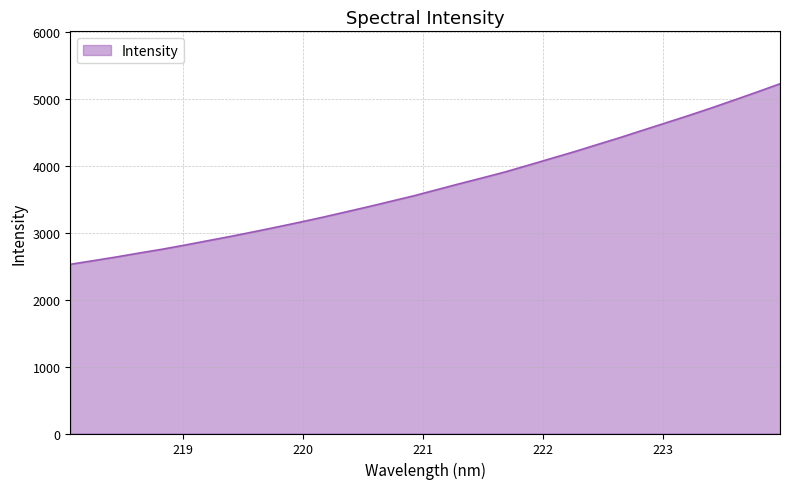

Does the chart display data point markers on the line(s)?

No